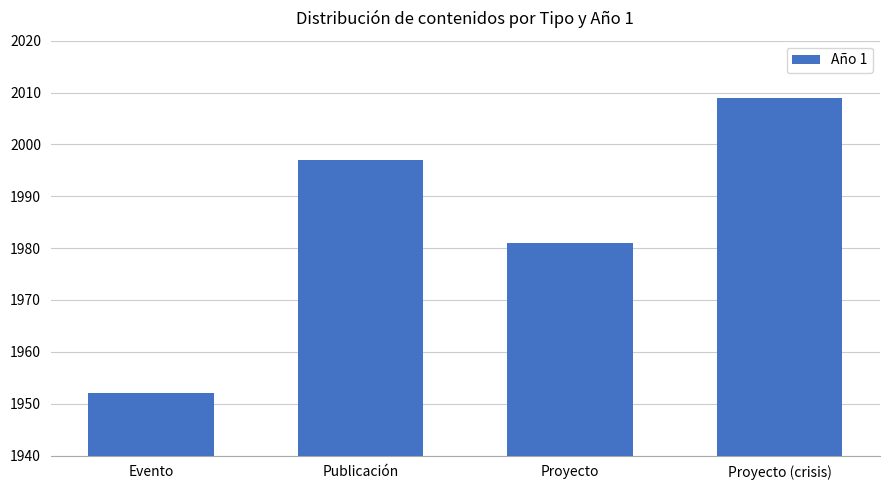

What is the average value?

1985